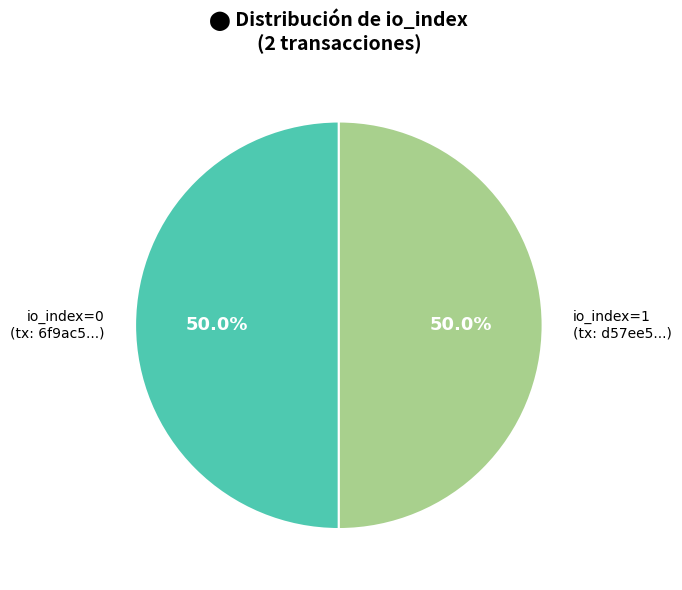

To the nearest percent, what is the combined percentage of io_index=0 and io_index=1?

100%